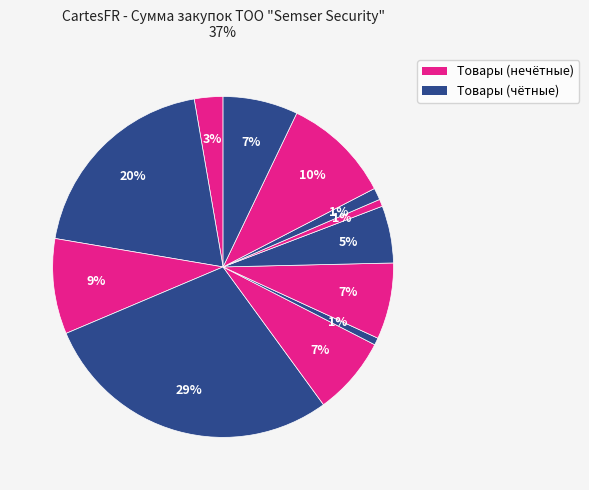

Does any single category account for the majority?

No